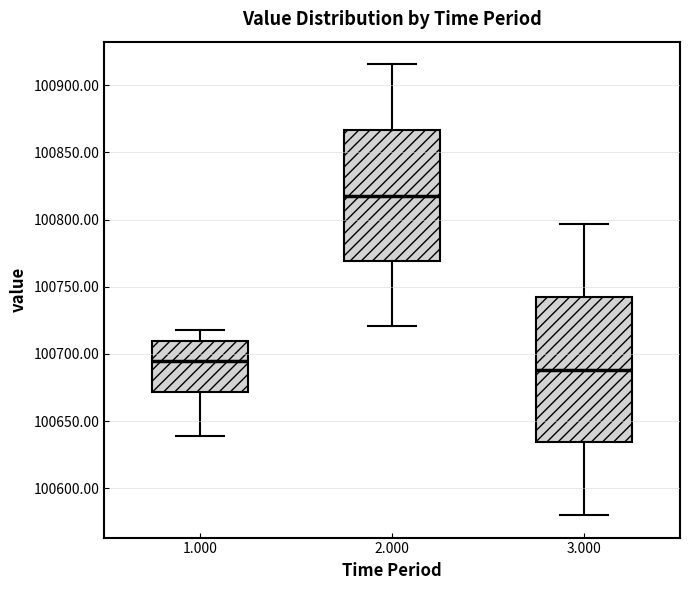

Which box has the highest median line?

2.000